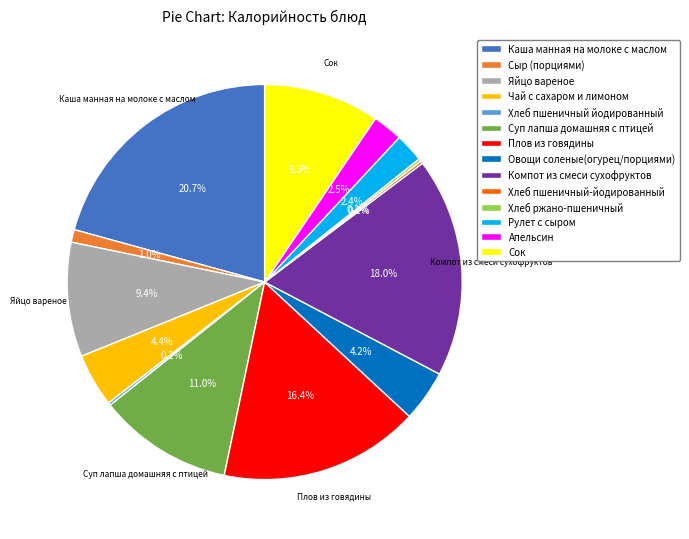

What is the ratio of the value at Сок to the value at Рулет с сыром?

4.0